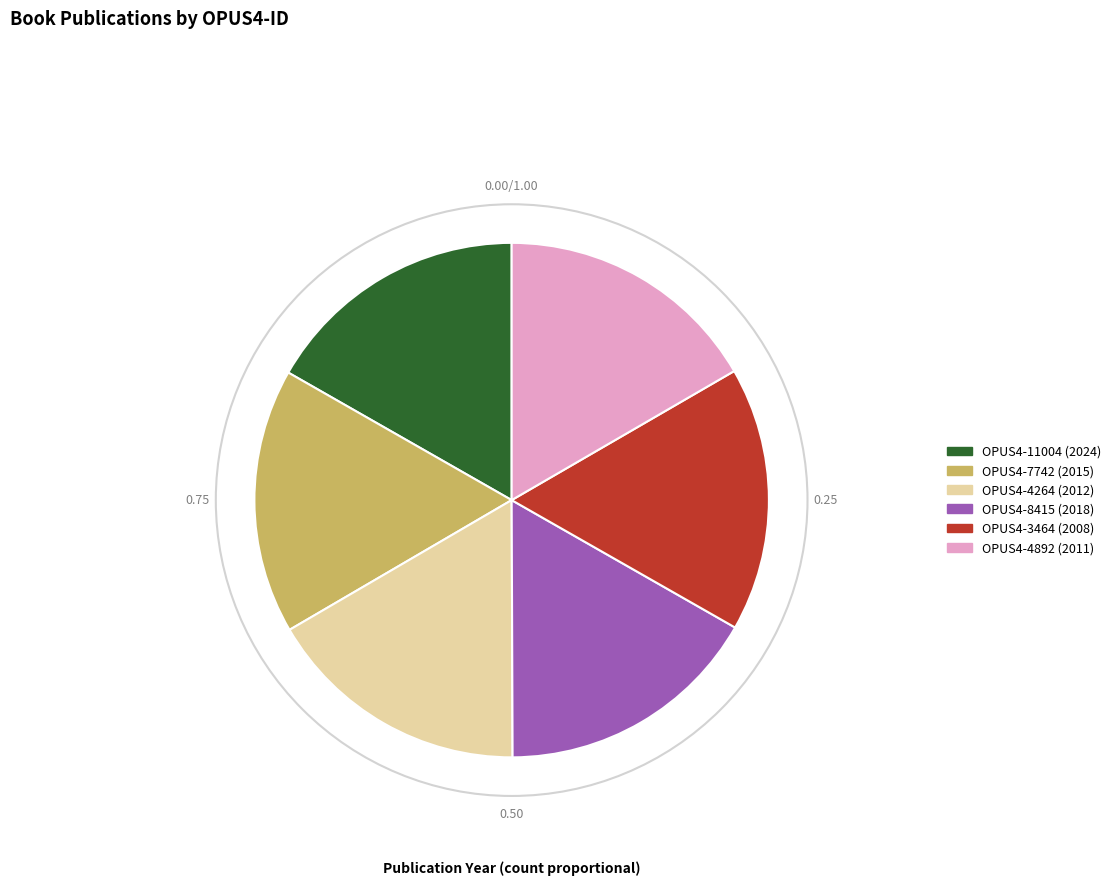

How many segments does this pie chart have?

6